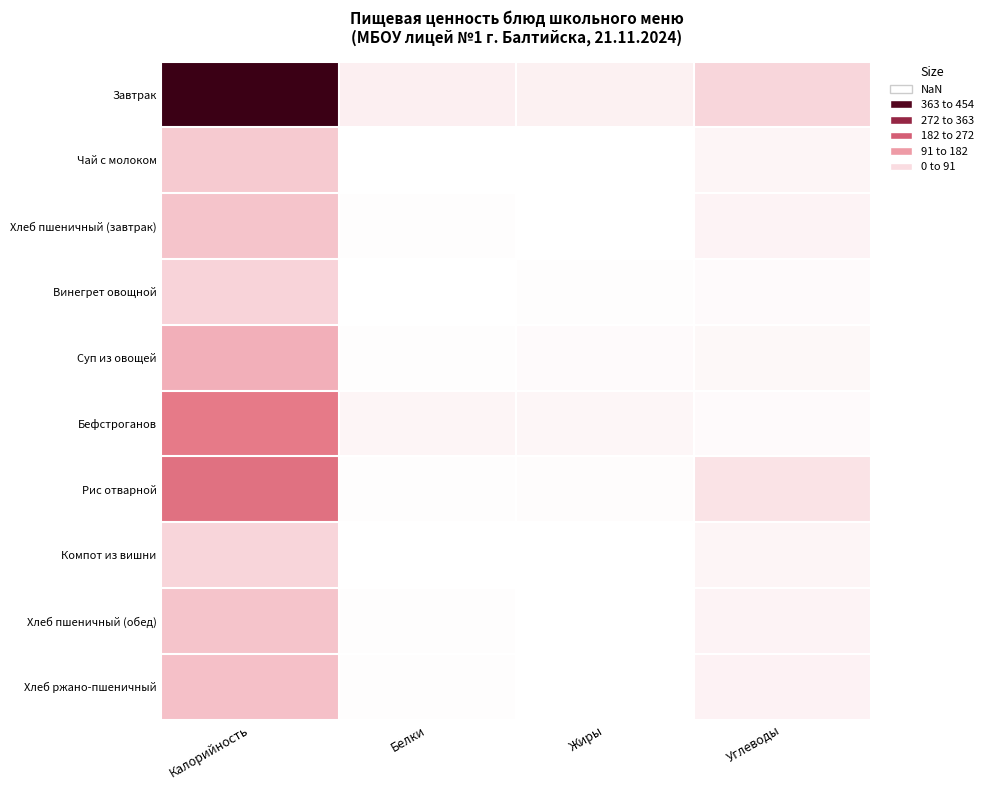

Which series has the largest total across all categories?

Завтрак